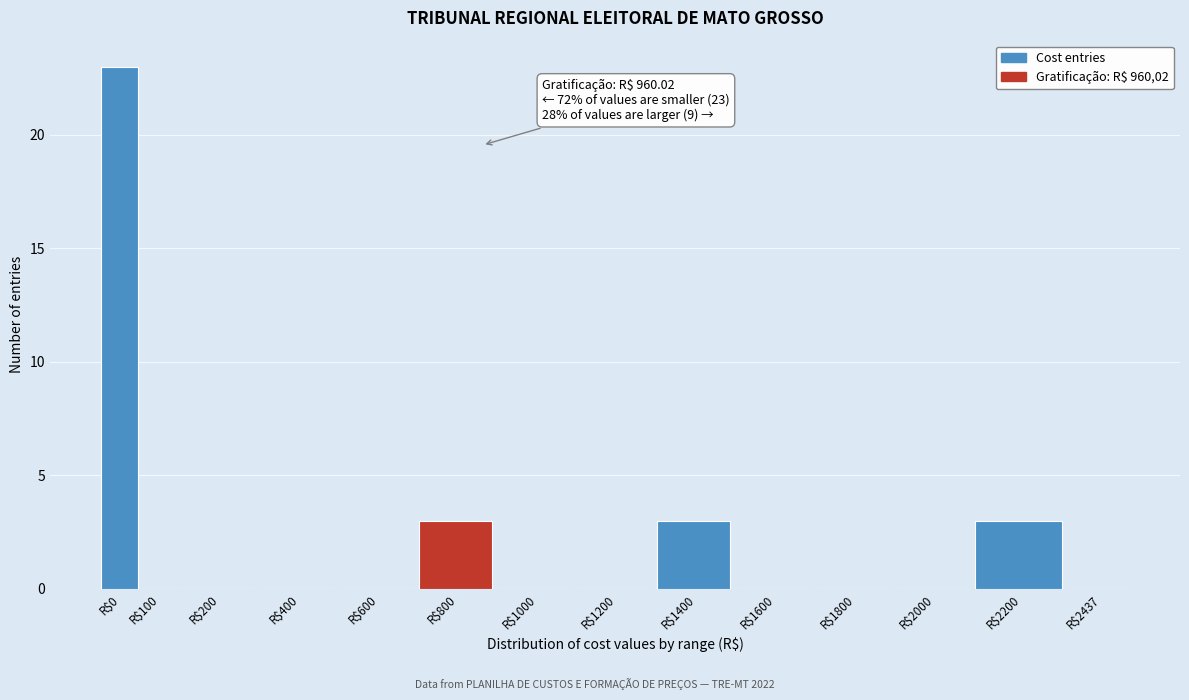

Which label corresponds to the largest value in the chart?

R$0